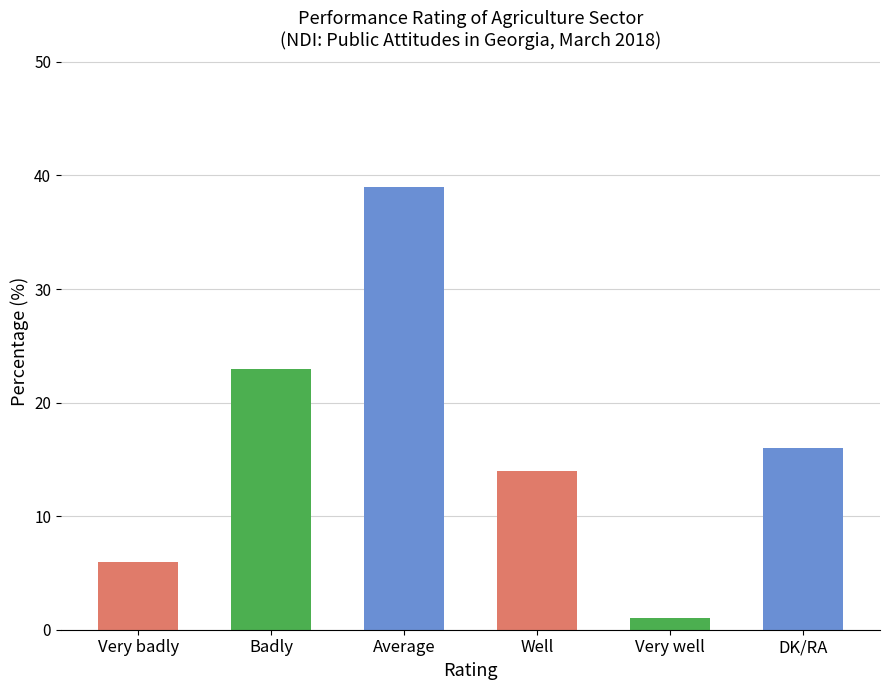

How many categories are shown in the chart?

6